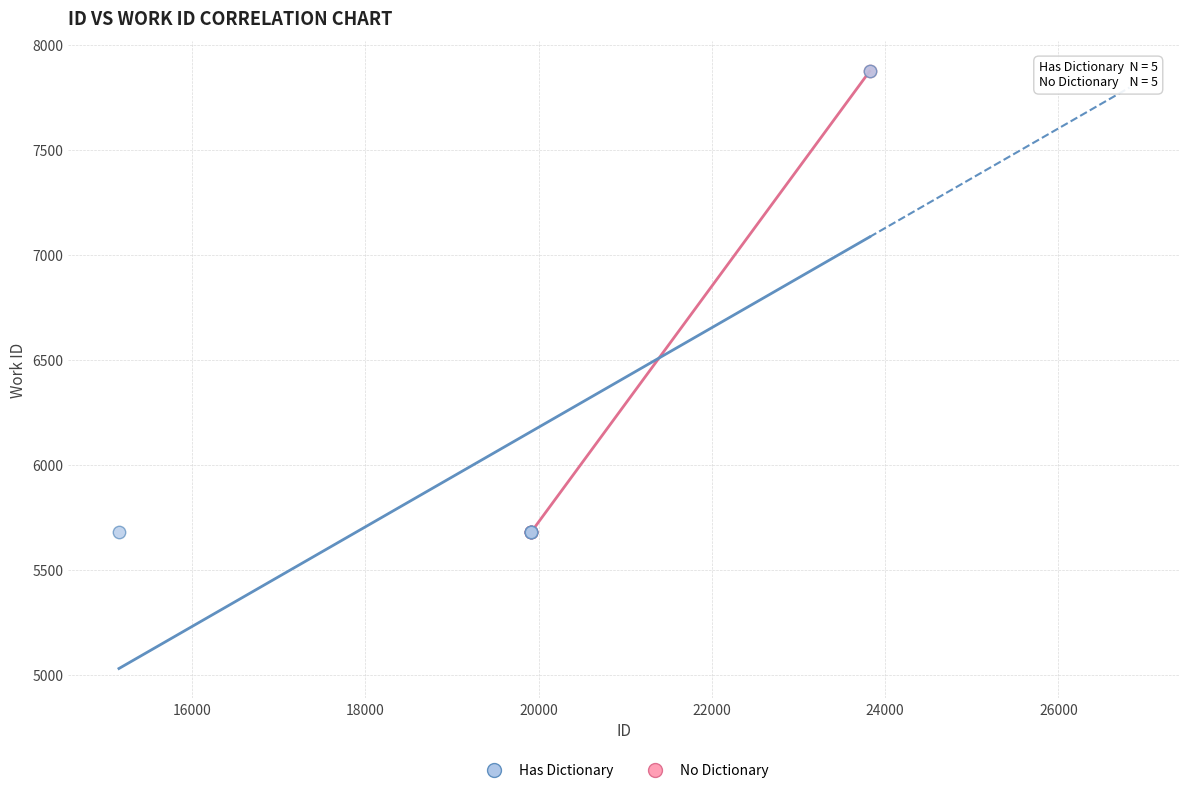

What are all the series names shown in the legend?

Has Dictionary, No Dictionary